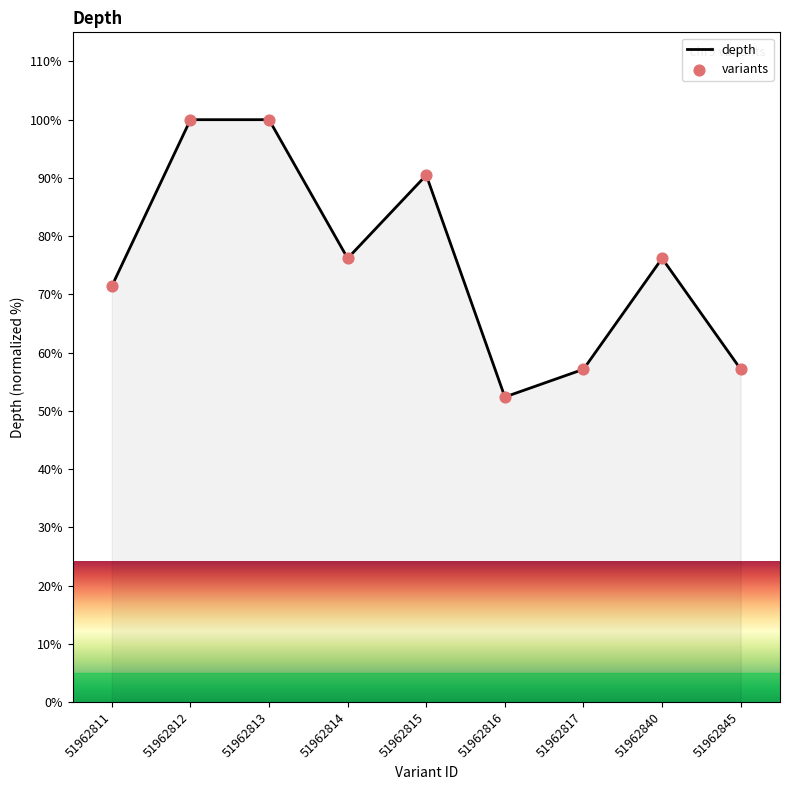

What is the ratio of the value at 51962813 to the value at 51962815?

1.1